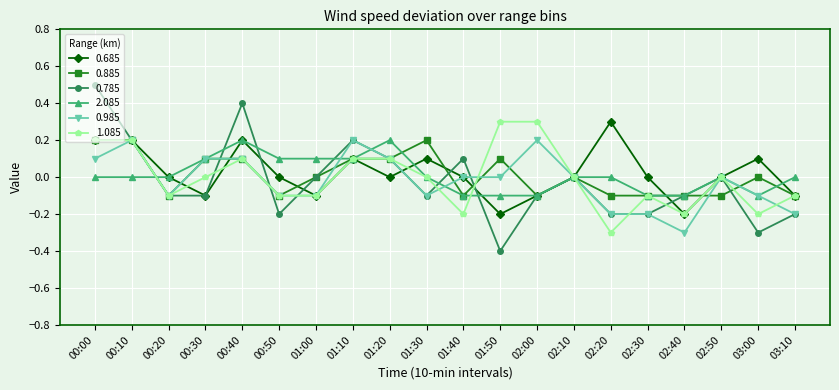

What is the value of the 0.885 point at the 16th from the left?

-0.1